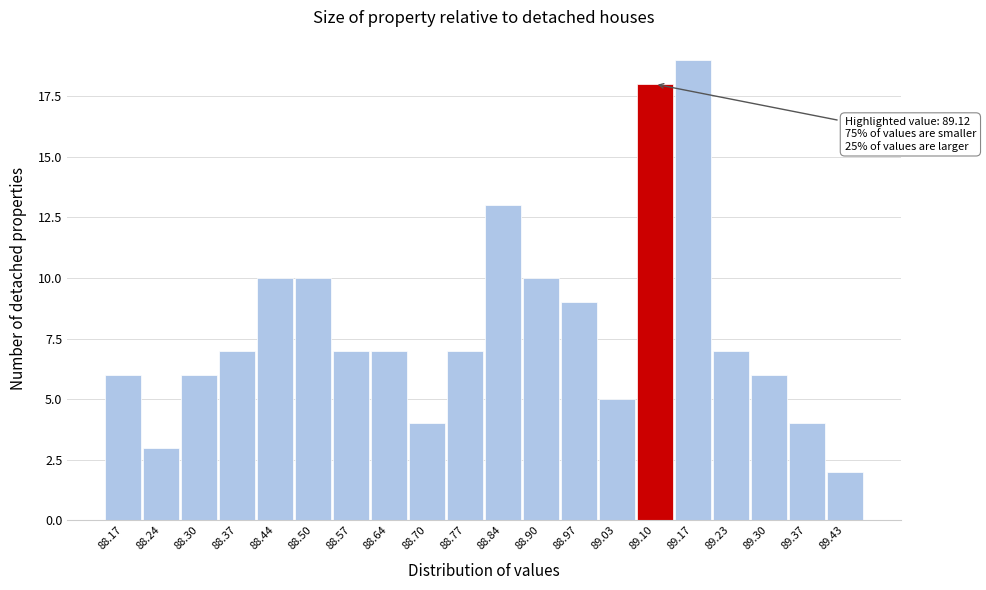

Reading right to left, transcribe all the data shown in this chart.

2	4	6	7	19	18	5	9	10	13	7	4	7	7	10	10	7	6	3	6